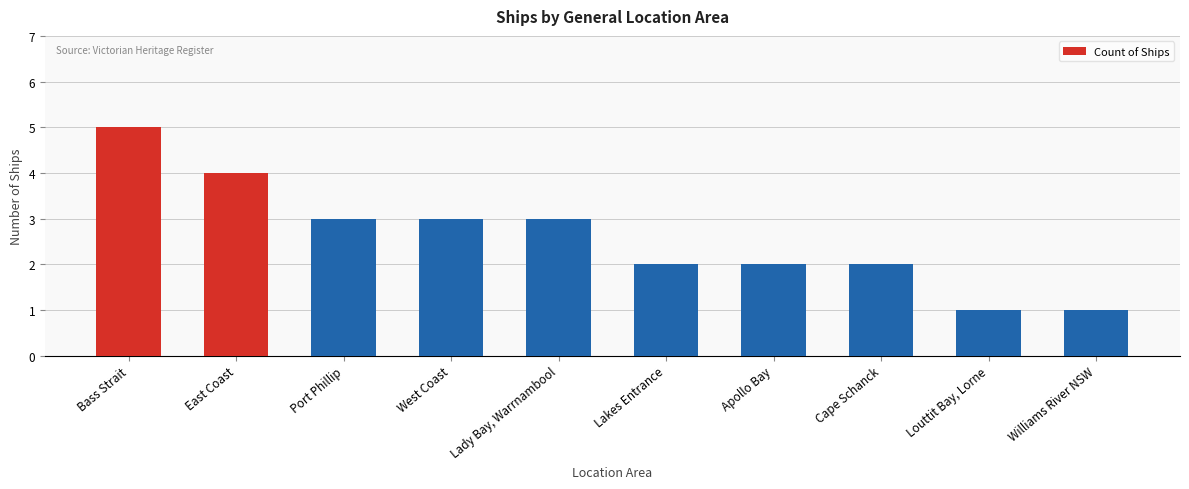

Reading left to right, list all the values displayed in this chart.

5	4	3	3	3	2	2	2	1	1